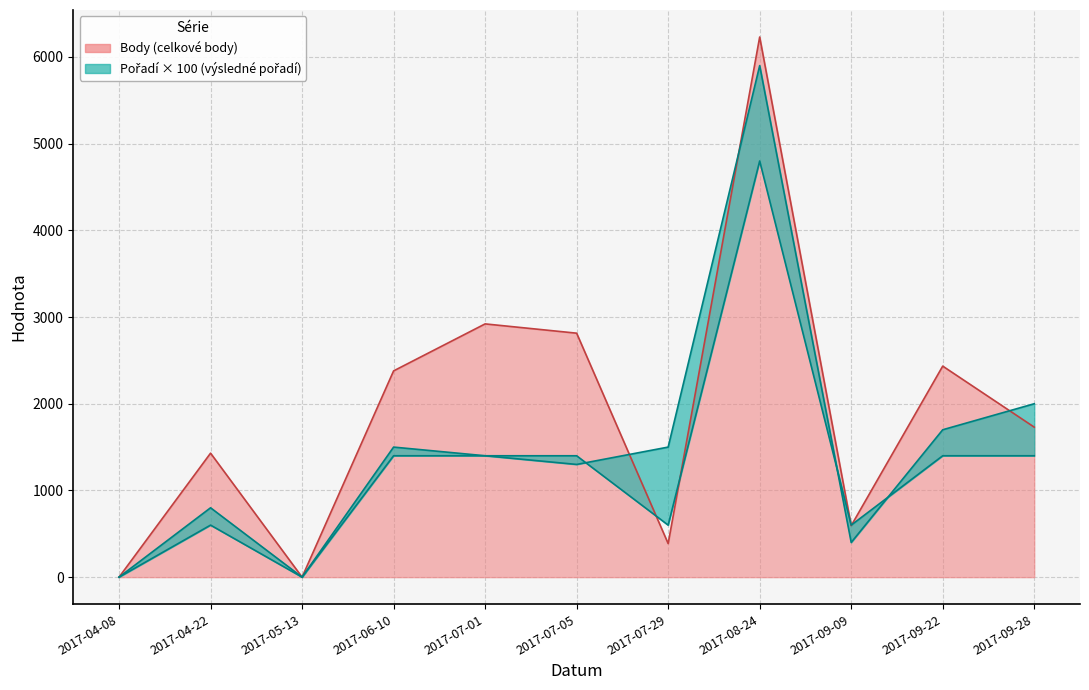

What is the difference between the maximum and minimum values in the Pořadí series?

5900